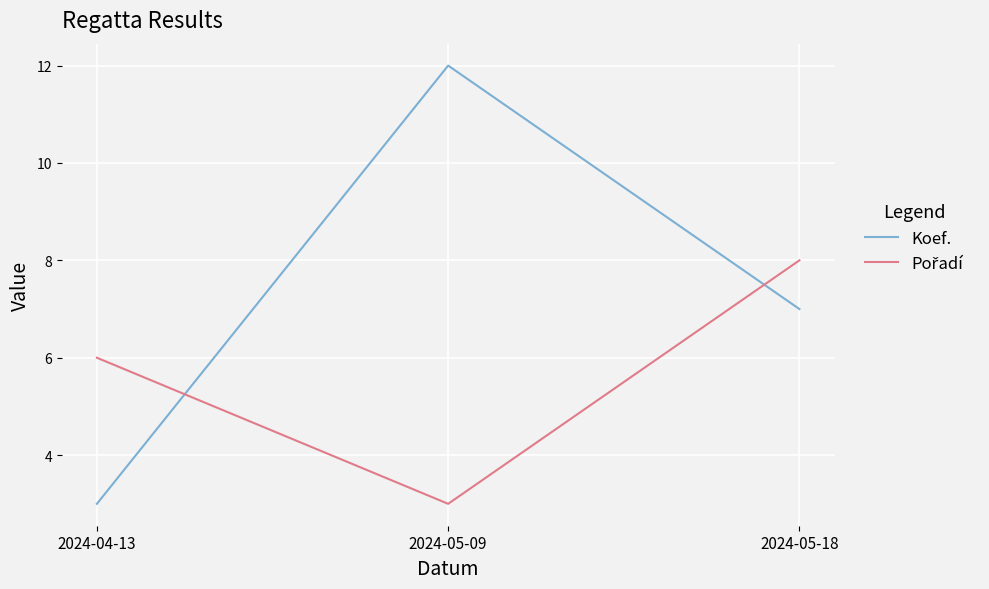

List the labels in order of Koef. value, largest first.

2024-05-09, 2024-05-18, 2024-04-13